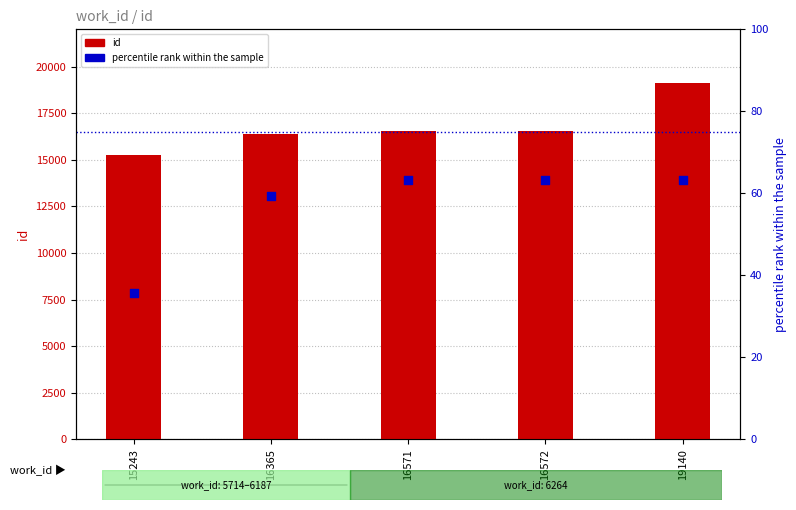

Which series has the widest spread of Y values?

id